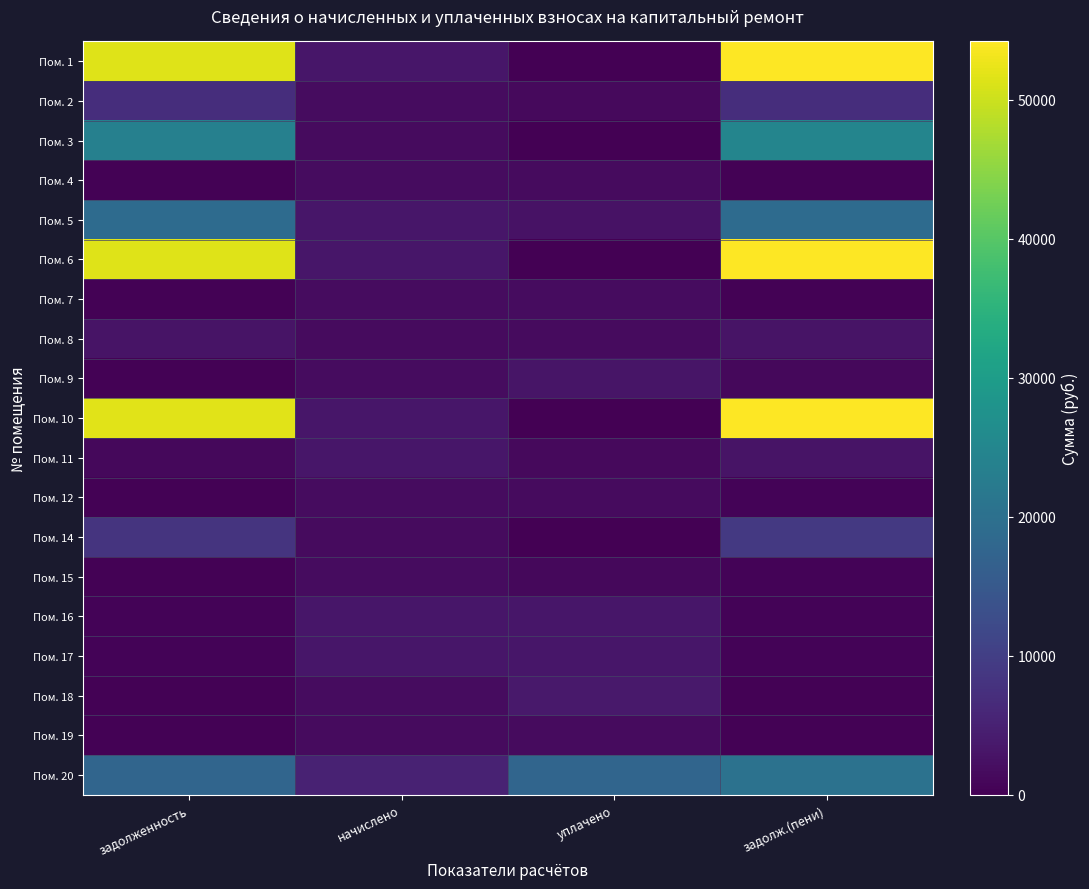

At which category does the chart reach its minimum across all series?

уплачено